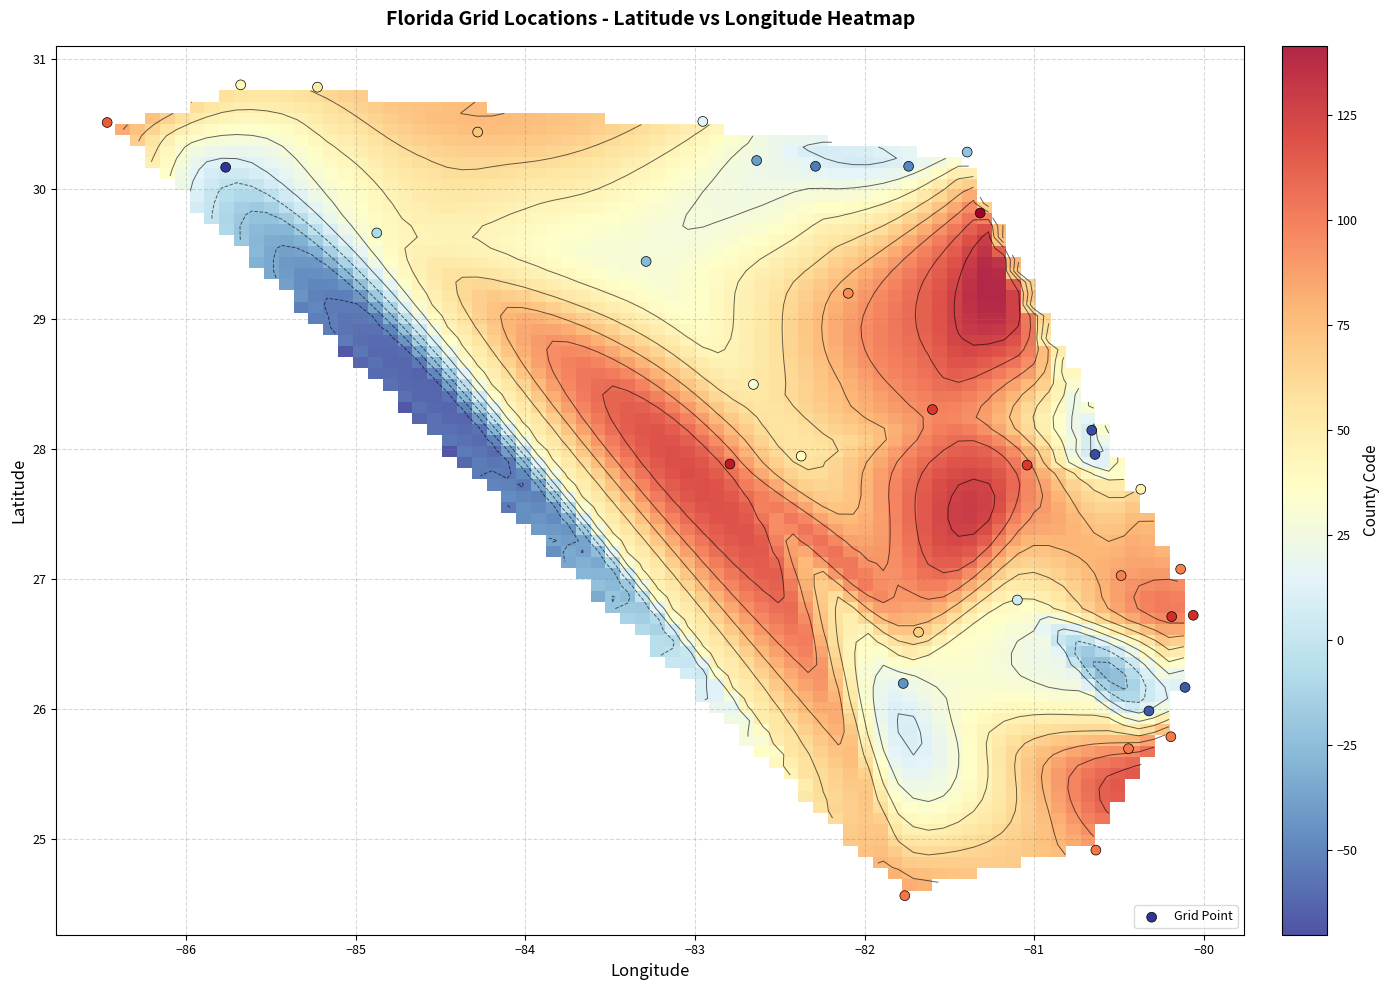

The Jackson series shows 32.7 at 2. True or false?

False